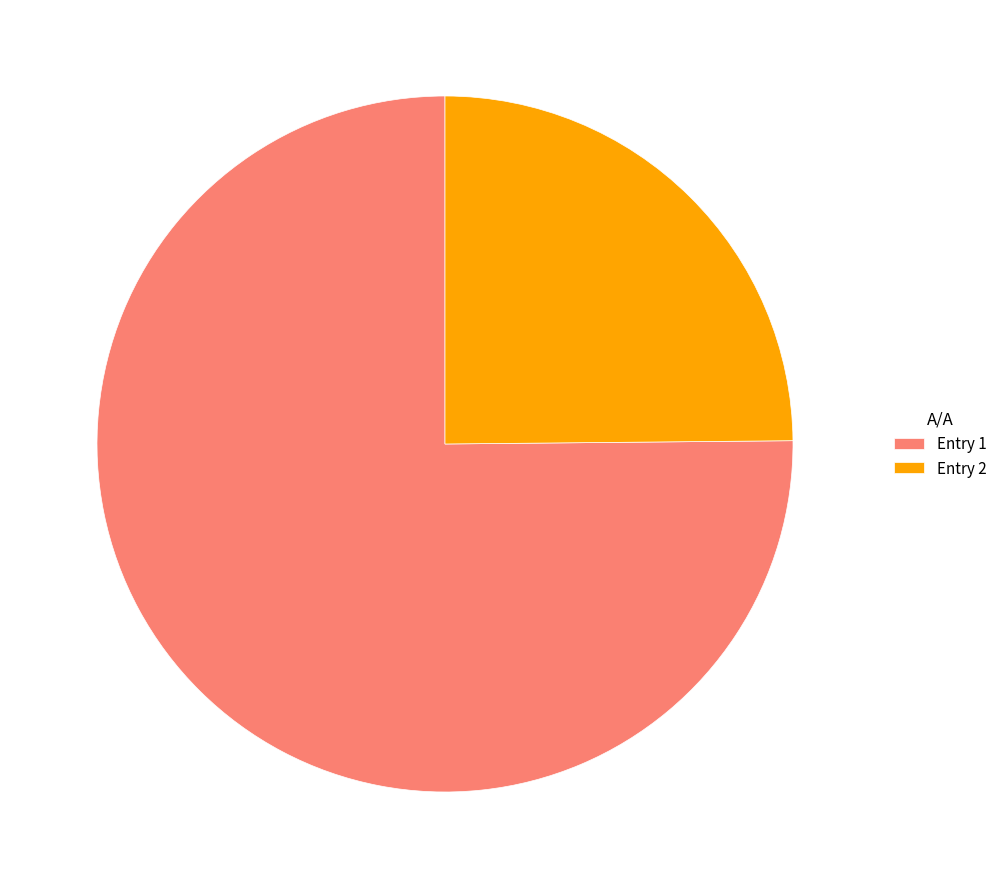

Is the sum of Entry 1 and Entry 2 greater than half?

Yes